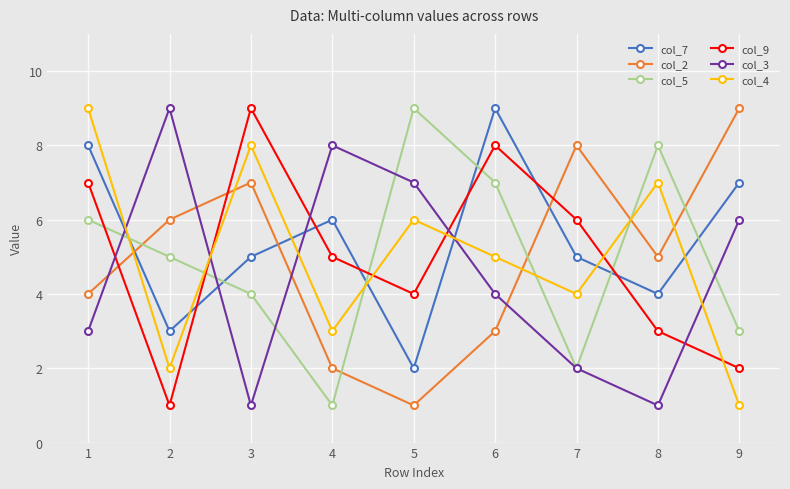

True or false: col_9 and col_5 intersect in this chart.

True